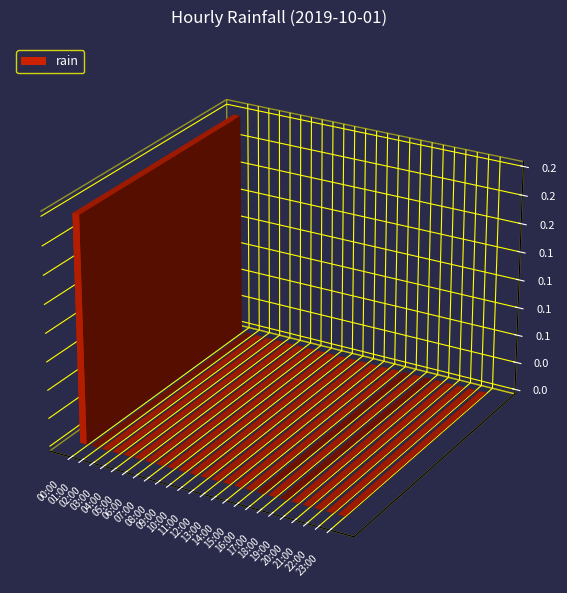

List the labels in order of value, largest first.

00:00, 01:00, 02:00, 03:00, 04:00, 05:00, 06:00, 07:00, 08:00, 09:00, 10:00, 11:00, 12:00, 13:00, 14:00, 15:00, 16:00, 17:00, 18:00, 19:00, 20:00, 21:00, 22:00, 23:00